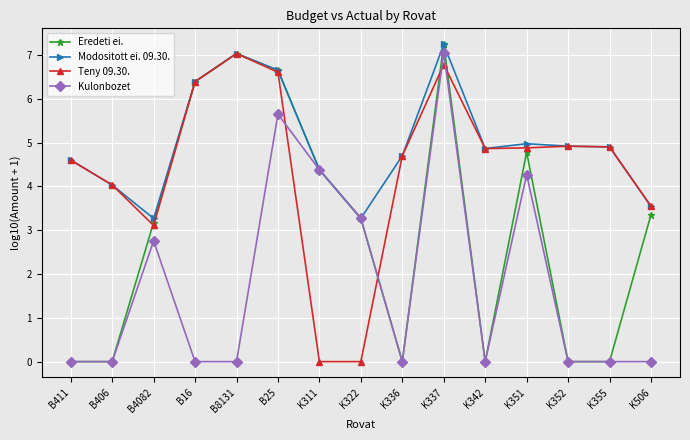

How many data points does each series have?

15